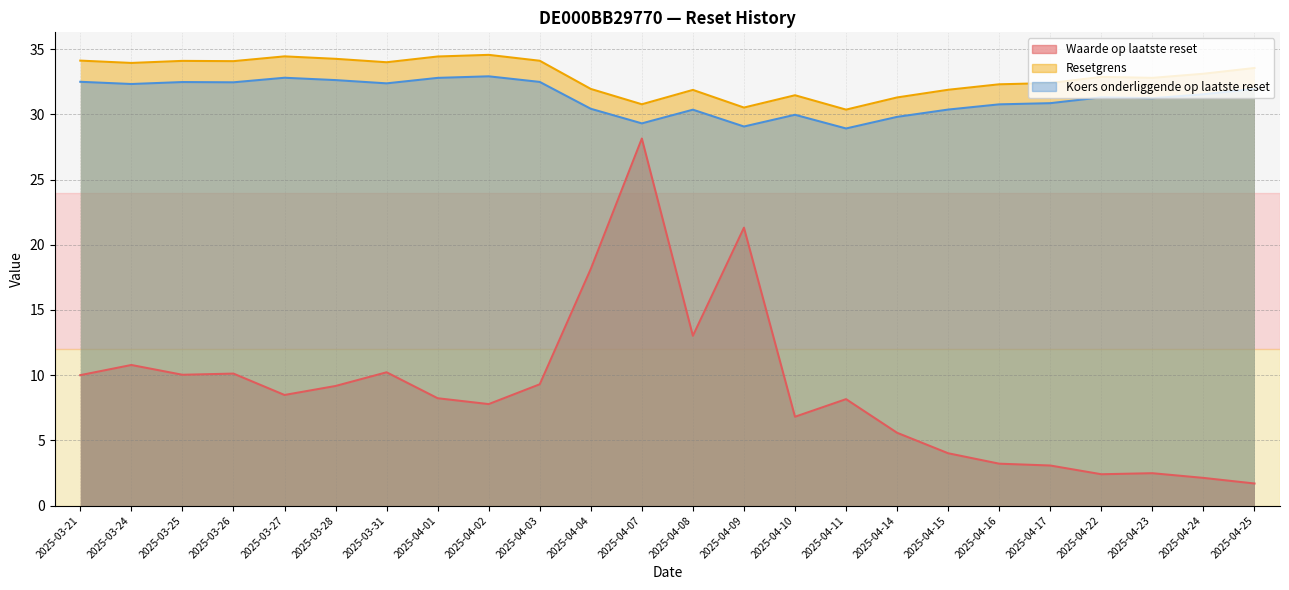

Reading left to right, transcribe all the data shown in this chart.

Waarde op laatste reset: 10.0	10.8	10.0	10.1	8.5	9.2	10.2	8.2	7.8	9.3	18.1	28.1	13.0	21.3	6.8	8.2	5.6	4.0	3.2	3.1	2.4	2.5	2.1	1.7
Resetgrens: 34.1	33.9	34.1	34.1	34.5	34.3	34.0	34.4	34.6	34.1	32.0	30.8	31.9	30.5	31.5	30.4	31.3	31.9	32.3	32.4	32.9	32.8	33.1	33.6
Koers onderliggende op laatste reset: 32.5	32.3	32.5	32.5	32.8	32.6	32.4	32.8	32.9	32.5	30.4	29.3	30.4	29.1	30.0	28.9	29.8	30.4	30.8	30.9	31.3	31.2	31.5	32.0